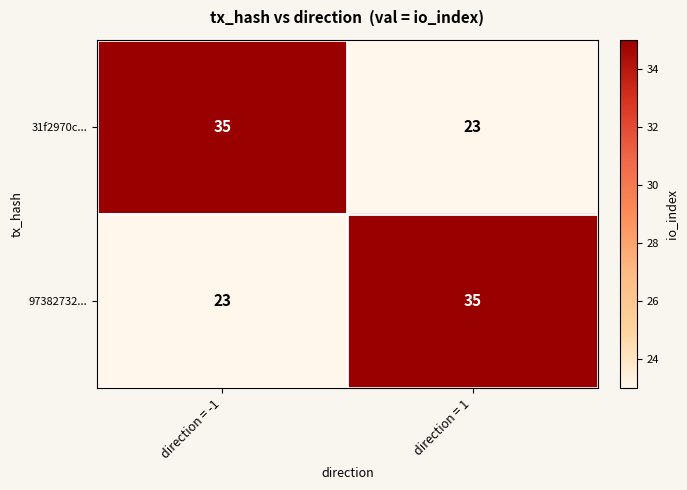

Reading left to right, extract all data points from this chart.

31f2970c...: 35	23
97382732...: 23	35